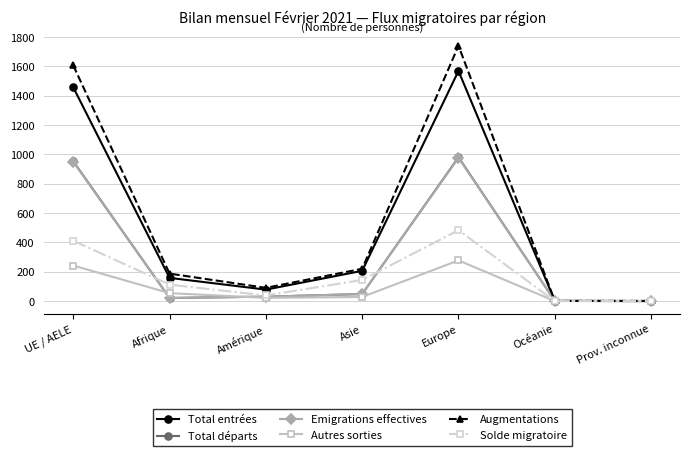

What position from the right is Europe?

3